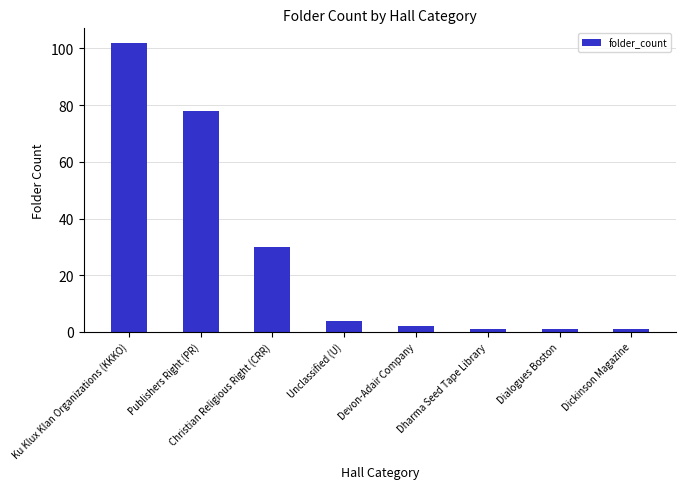

Reading right to left, transcribe all the data shown in this chart.

Dickinson Magazine=1	Dialogues Boston=1	Dharma Seed Tape Library=1	Devon-Adair Company=2	Unclassified (U)=4	Christian Religious Right (CRR)=30	Publishers Right (PR)=78	Ku Klux Klan Organizations (KKKO)=102